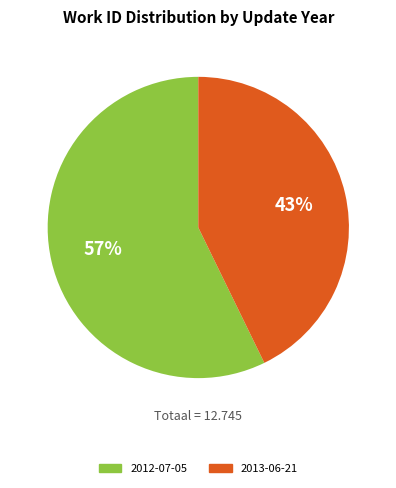

Is the sum of 2013-06-21 and 2012-07-05 greater than half?

Yes